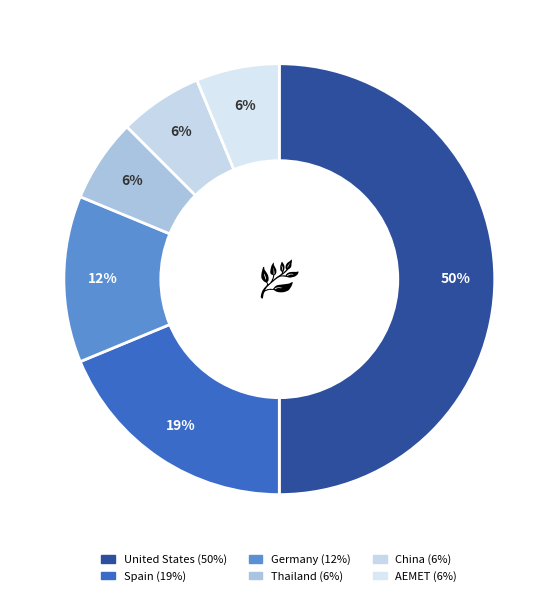

Which has a higher value, Germany or Thailand?

Germany